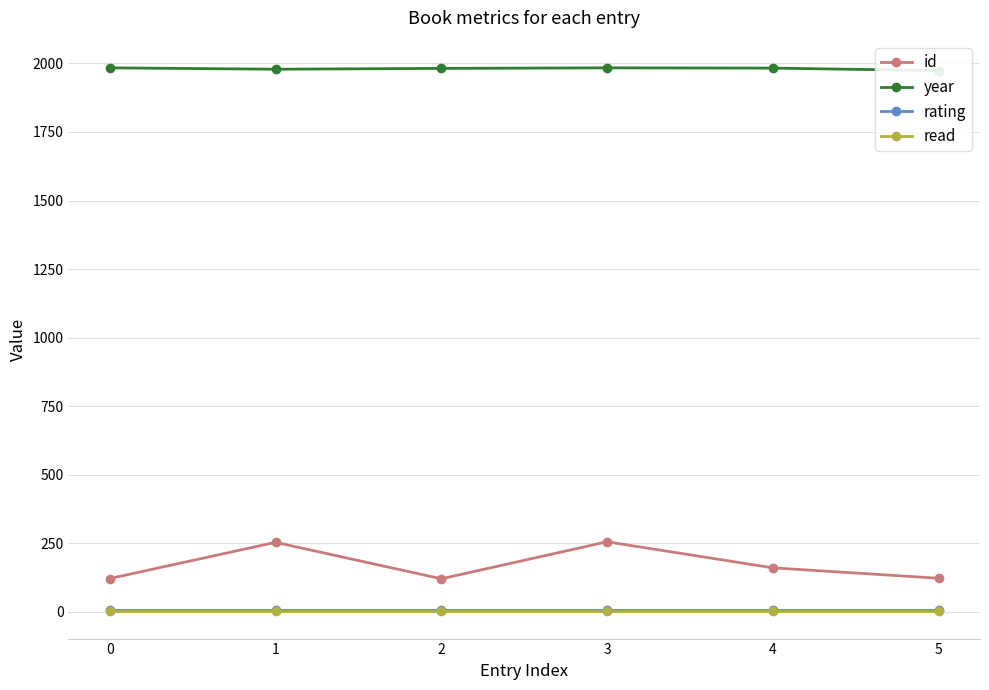

Between 2 and 4, which series saw the biggest shift?

id